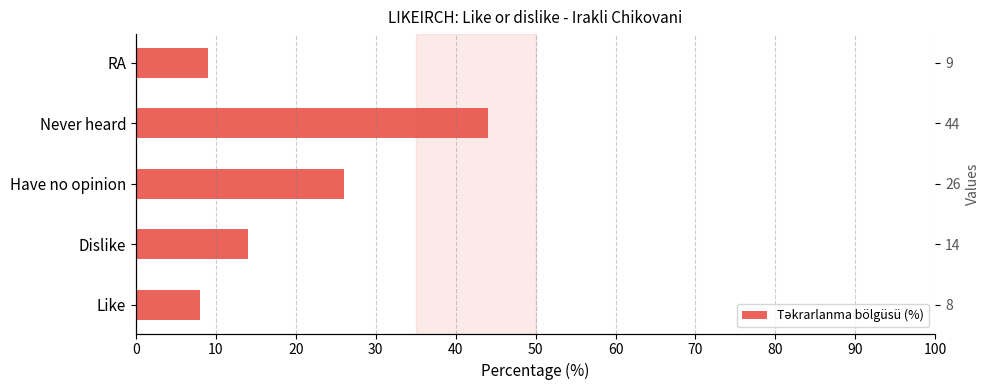

The value at RA is 15. True or false?

False